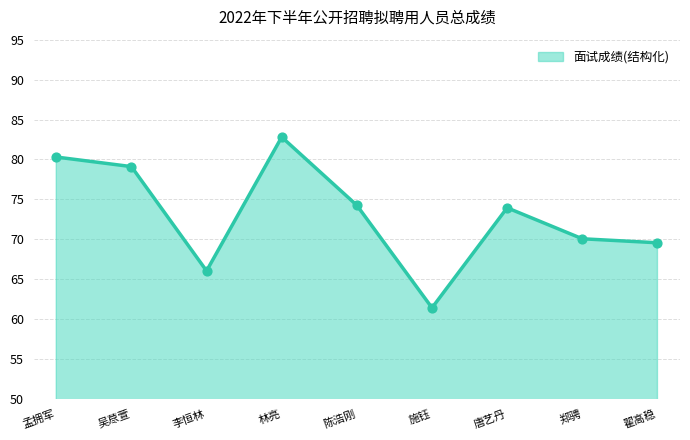

Approximately how many times larger is the value at 孟拥军 compared to 陈浩刚?

1.1